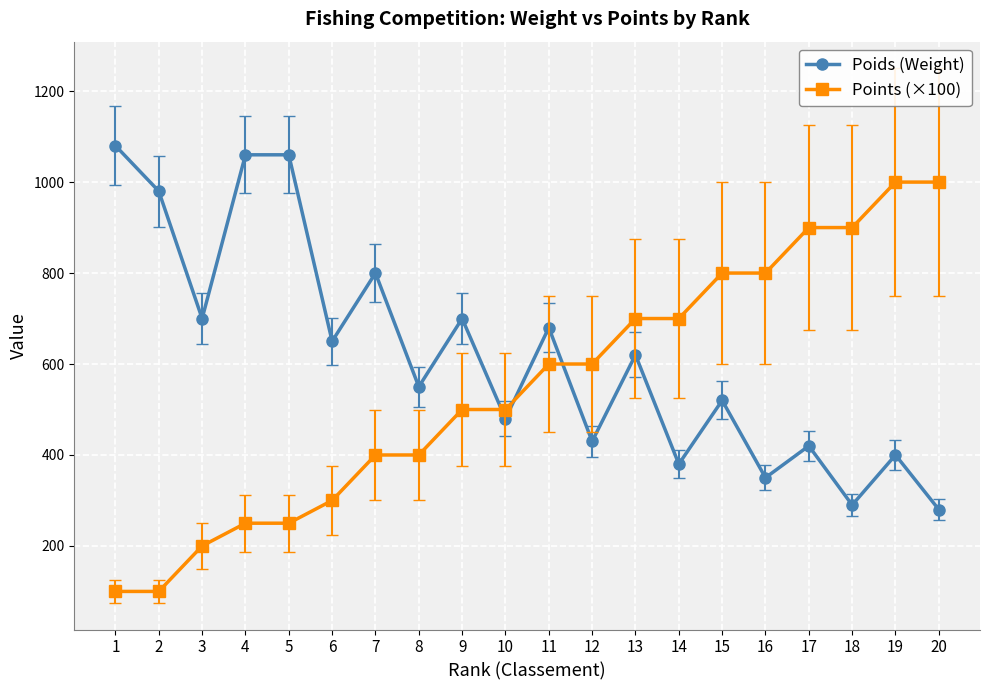

What is the spread (max minus min) of values at 17?

480